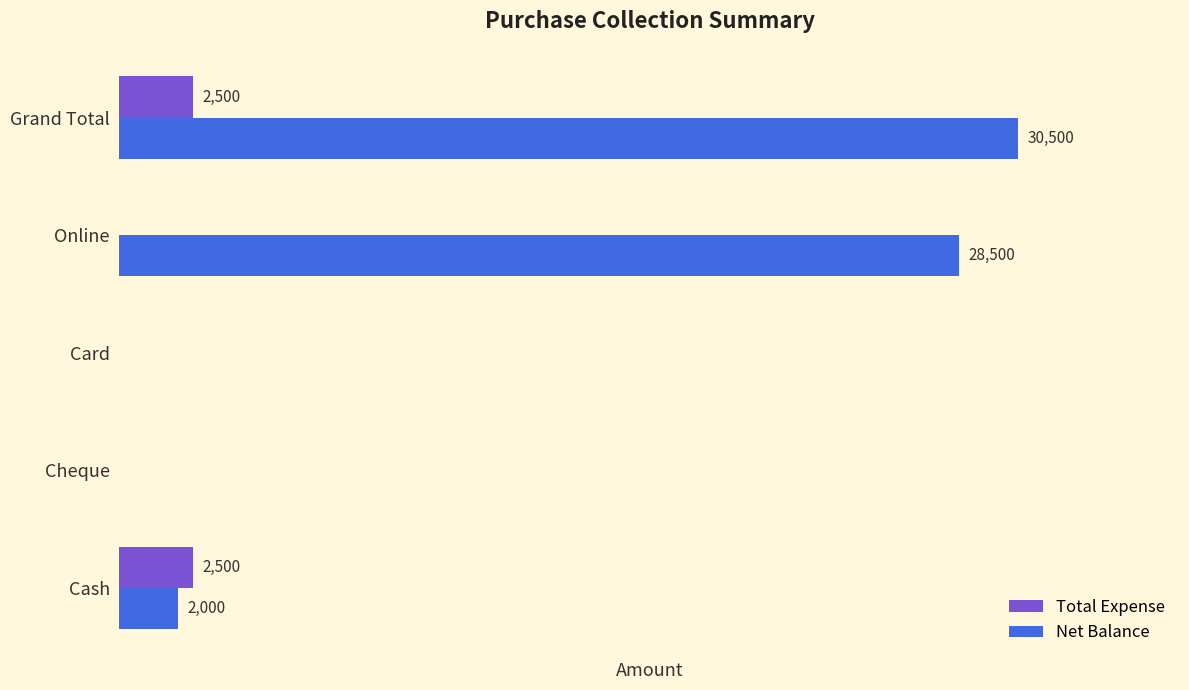

Which series has the largest total across all categories?

Net Balance